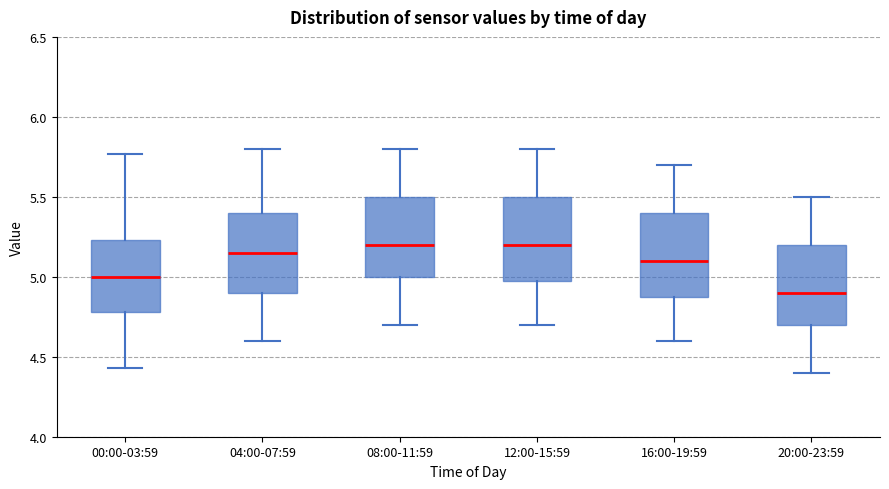

Where is the upper edge of the box for 12:00-15:59 on the y-axis? The values are not printed on the chart, so give them approximately, as read against the axis.

5.50